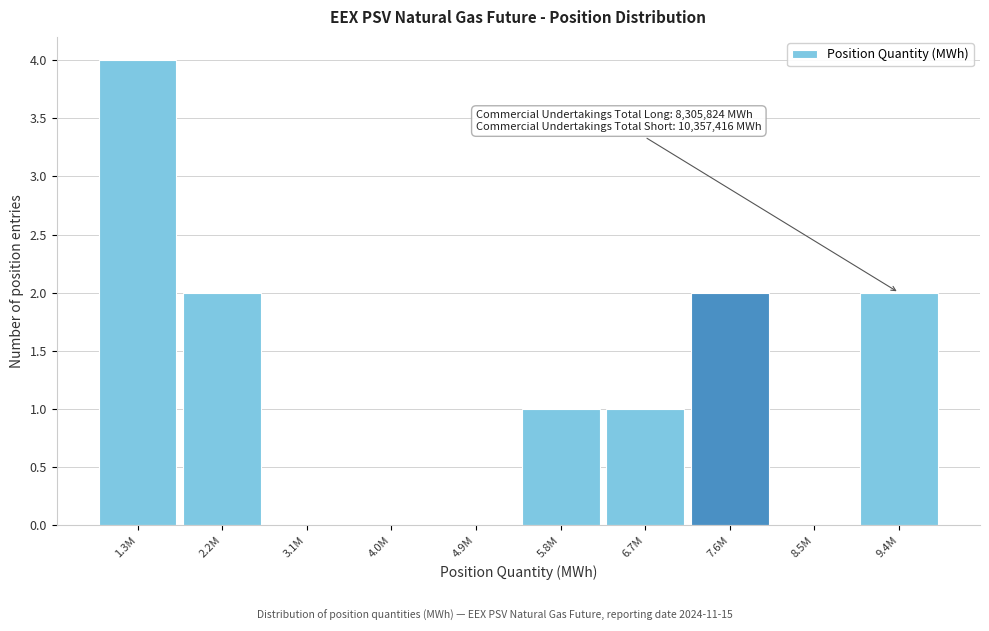

Reading left to right, transcribe all the data shown in this chart.

1.3M=4	2.2M=2	3.1M=0	4.0M=0	4.9M=0	5.8M=1	6.7M=1	7.6M=2	8.5M=0	9.4M=2